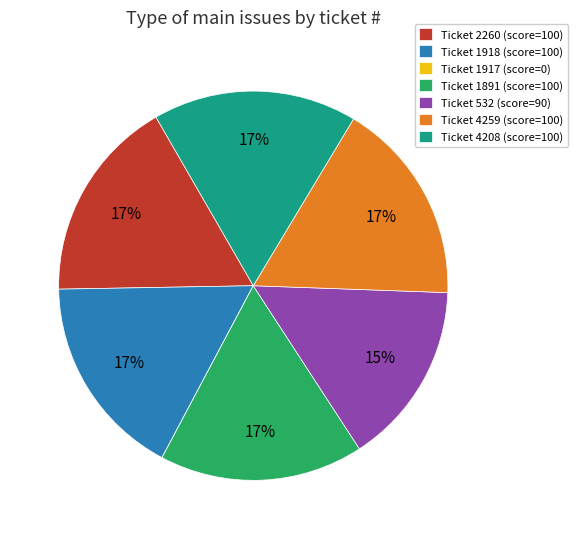

To the nearest percent, what is the average slice percentage?

14%